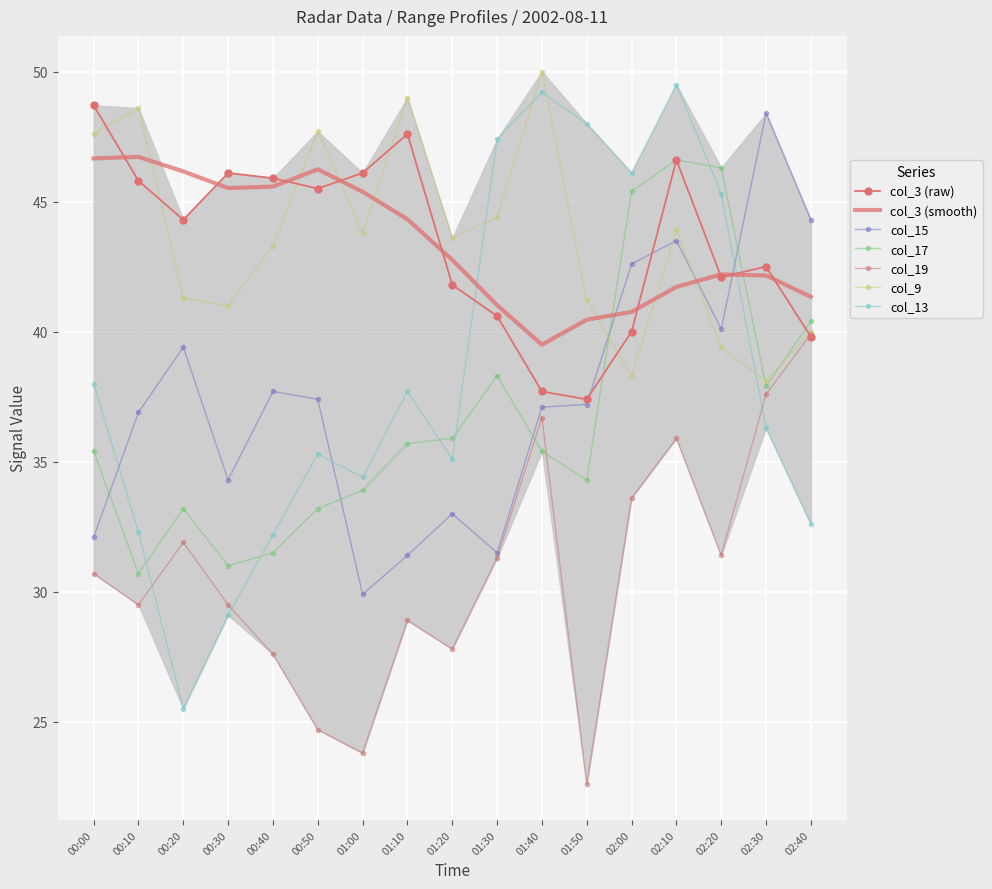

Reading left to right, transcribe all the data shown in this chart.

col_15: 00:00=32.1	00:10=36.9	00:20=39.4	00:30=34.3	00:40=37.7	00:50=37.4	01:00=29.9	01:10=31.4	01:20=33.0	01:30=31.5	01:40=37.1	01:50=37.2	02:00=42.6	02:10=43.5	02:20=40.1	02:30=48.4	02:40=44.3
col_17: 00:00=35.4	00:10=30.7	00:20=33.2	00:30=31.0	00:40=31.5	00:50=33.2	01:00=33.9	01:10=35.7	01:20=35.9	01:30=38.3	01:40=35.4	01:50=34.3	02:00=45.4	02:10=46.6	02:20=46.3	02:30=37.9	02:40=40.4
col_19: 00:00=30.7	00:10=29.5	00:20=31.9	00:30=29.5	00:40=27.6	00:50=24.7	01:00=23.8	01:10=28.9	01:20=27.8	01:30=31.3	01:40=36.7	01:50=22.6	02:00=33.6	02:10=35.9	02:20=31.4	02:30=37.6	02:40=39.9
col_3: 00:00=48.7	00:10=45.8	00:20=44.3	00:30=46.1	00:40=45.9	00:50=45.5	01:00=46.1	01:10=47.6	01:20=41.8	01:30=40.6	01:40=37.7	01:50=37.4	02:00=40.0	02:10=46.6	02:20=42.1	02:30=42.5	02:40=39.8
col_9: 00:00=47.6	00:10=48.6	00:20=41.3	00:30=41.0	00:40=43.3	00:50=47.7	01:00=43.8	01:10=49.0	01:20=43.6	01:30=44.4	01:40=50.0	01:50=41.2	02:00=38.3	02:10=43.9	02:20=39.4	02:30=38.1	02:40=40.0
col_13: 00:00=38.0	00:10=32.3	00:20=25.5	00:30=29.1	00:40=32.2	00:50=35.3	01:00=34.4	01:10=37.7	01:20=35.1	01:30=47.4	01:40=49.2	01:50=48.0	02:00=46.1	02:10=49.5	02:20=45.3	02:30=36.3	02:40=32.6